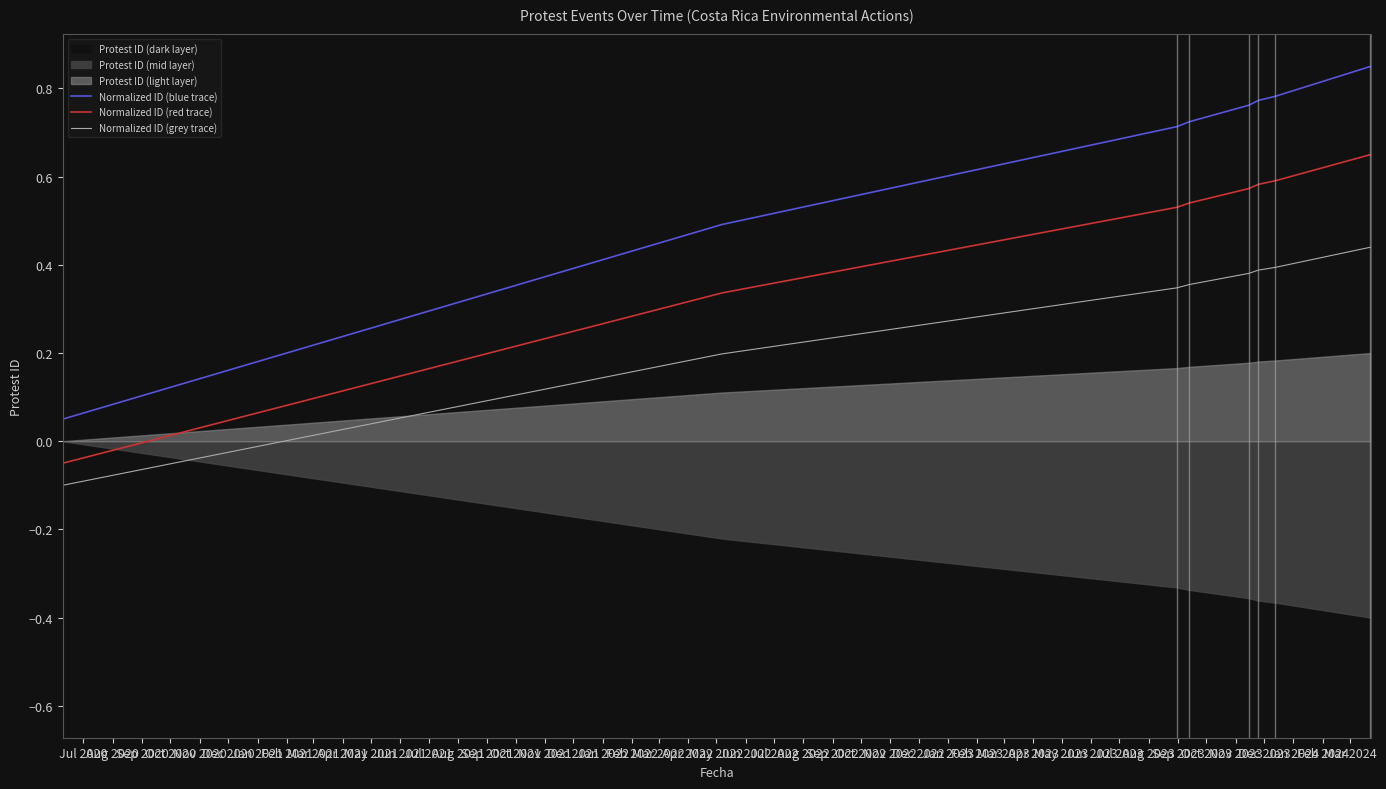

True or false: Normalized ID (red trace) and Normalized ID (blue trace) cross at least once.

False